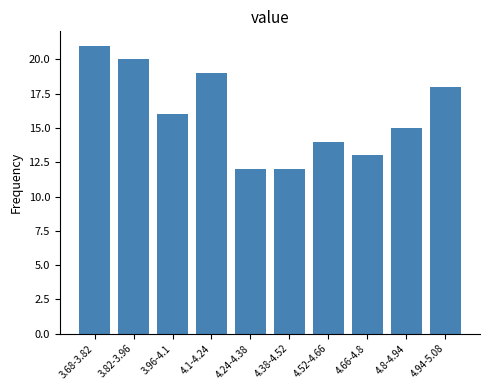

Reading right to left, what are all the values shown in this chart?

18	15	13	14	12	12	19	16	20	21